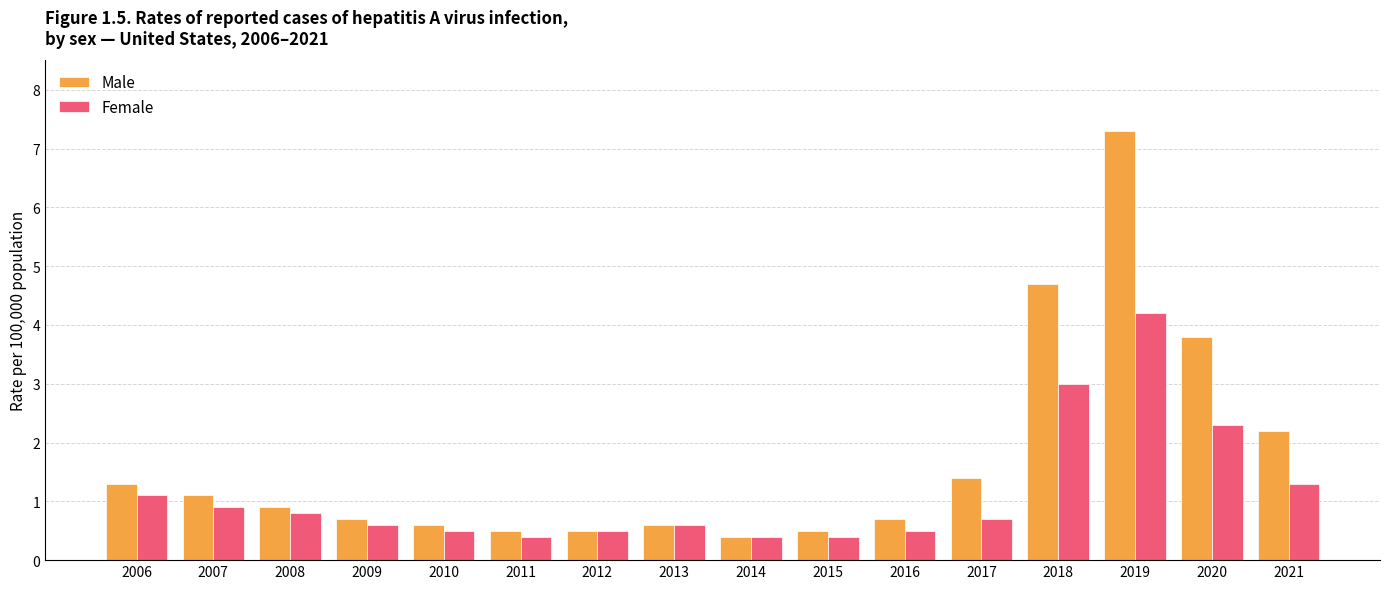

What is the value of the Male bar at the 5th from the left?

0.6